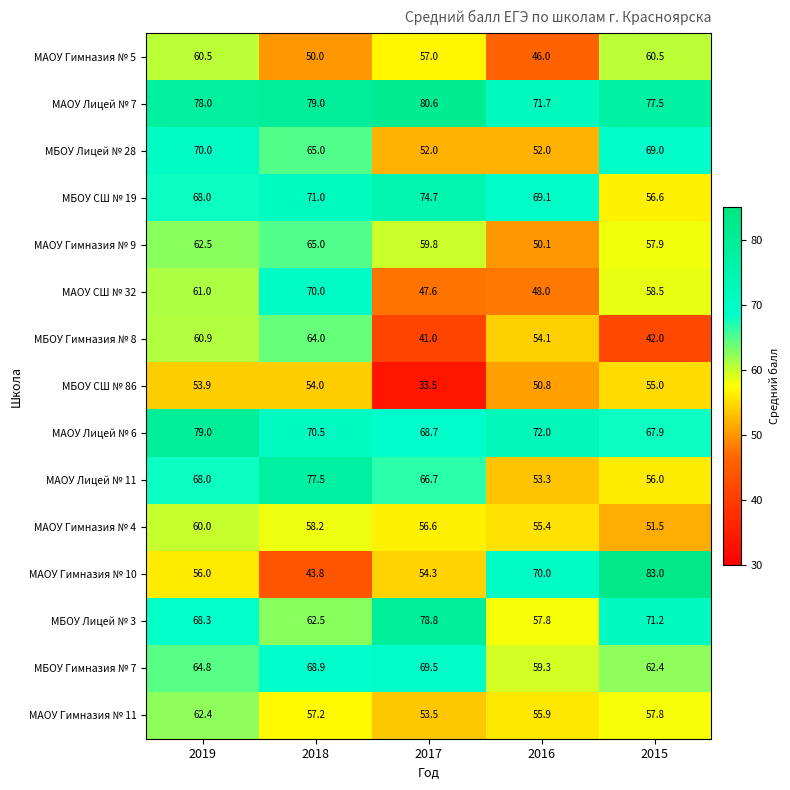

What is the sum of all МБОУ СШ № 19 values?

339.4